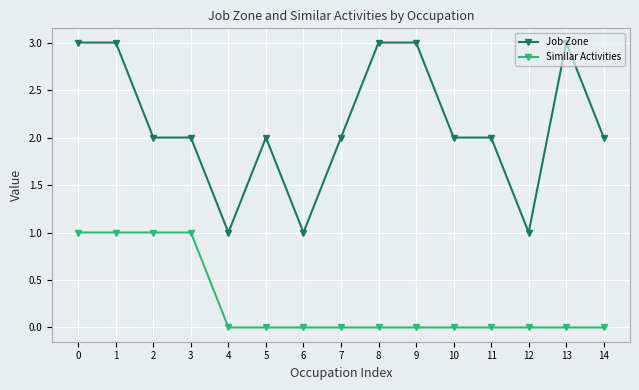

How many distinct data groups are displayed?

2